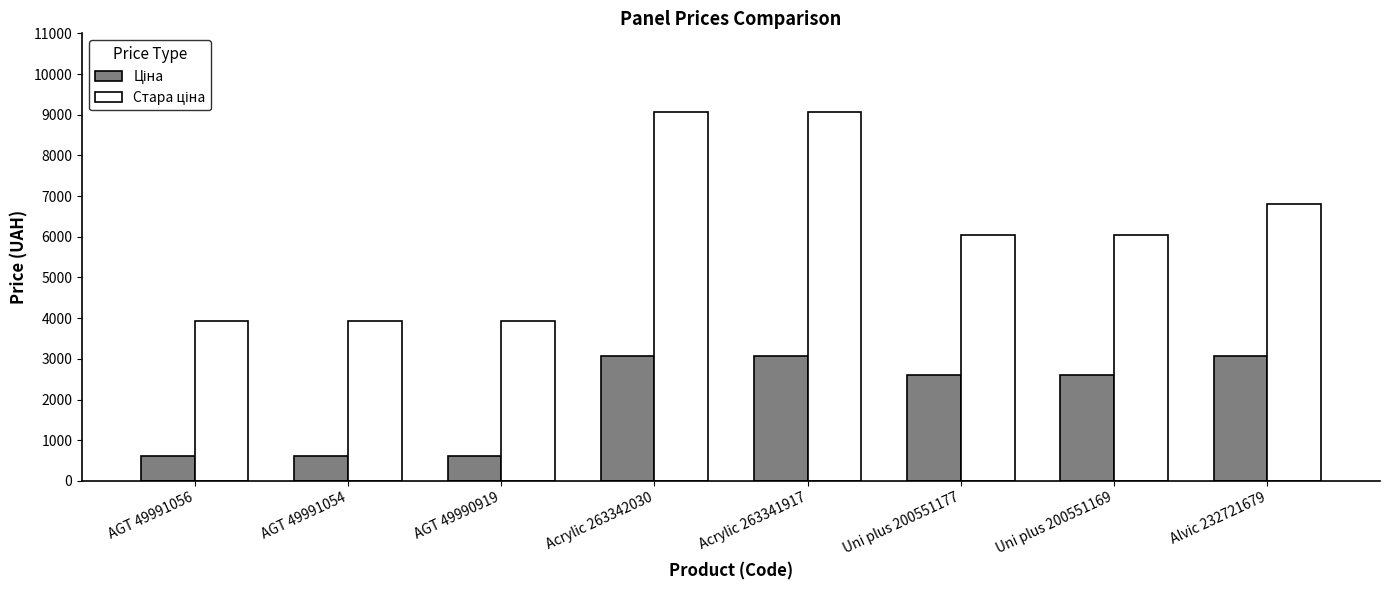

What position from the left is Uni plus 200551177?

6